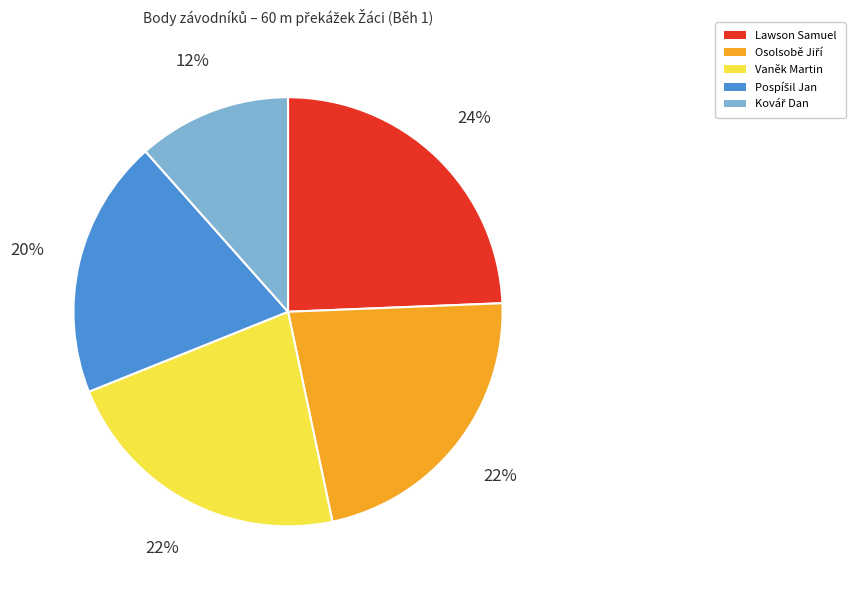

Is it true that Vaněk Martin is 22% of the pie?

True